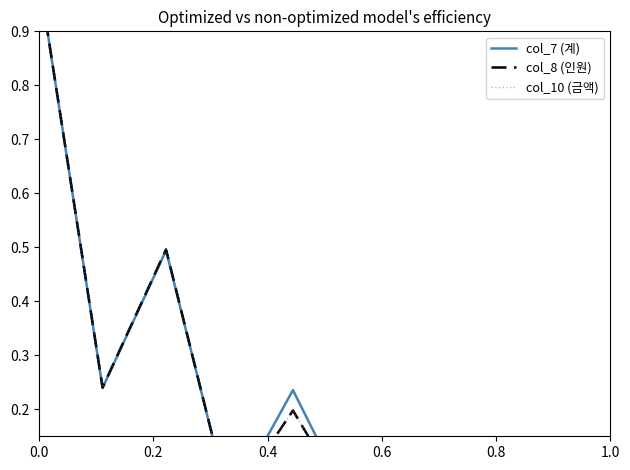

What is the label of the 5th point from the left?

0.8